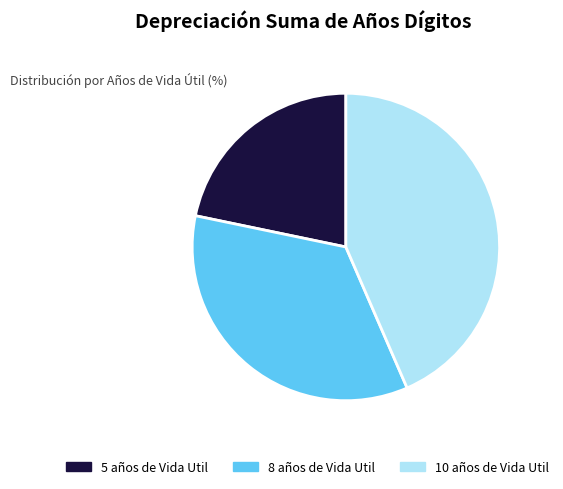

Do 5 años de Vida Util and 8 años de Vida Util together represent more than half of the pie?

Yes